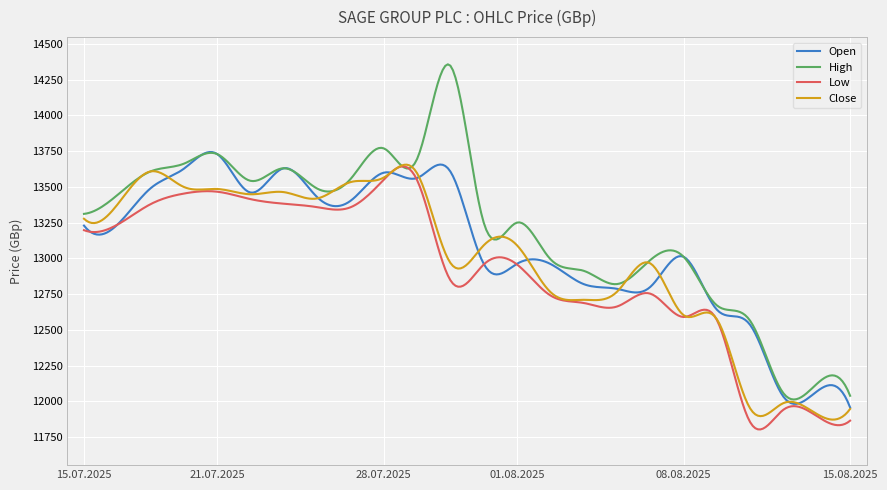

Which series has the largest total across all categories?

High